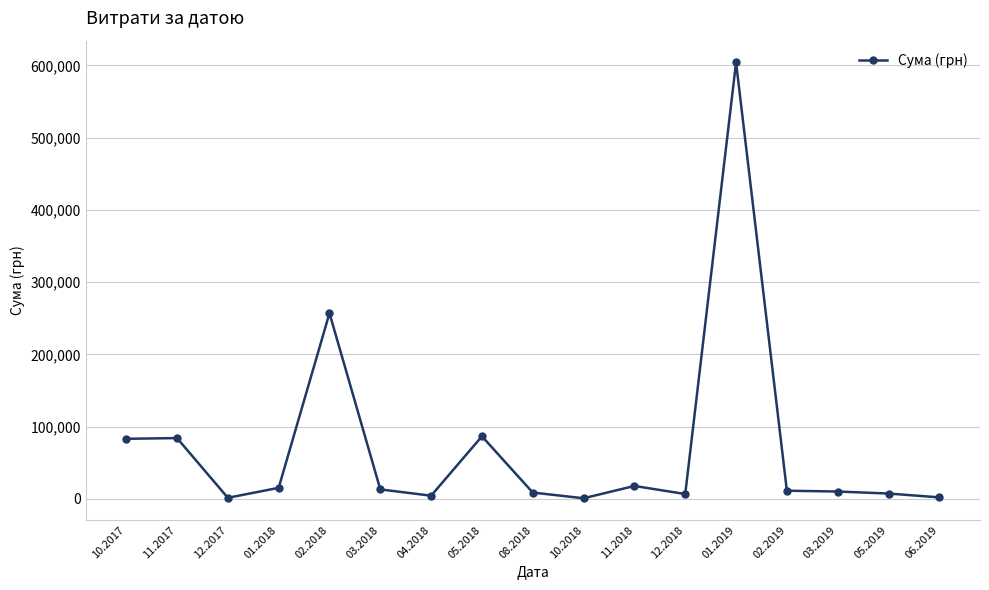

What is the change in value from 05.2018 to 11.2018?

-68693.7